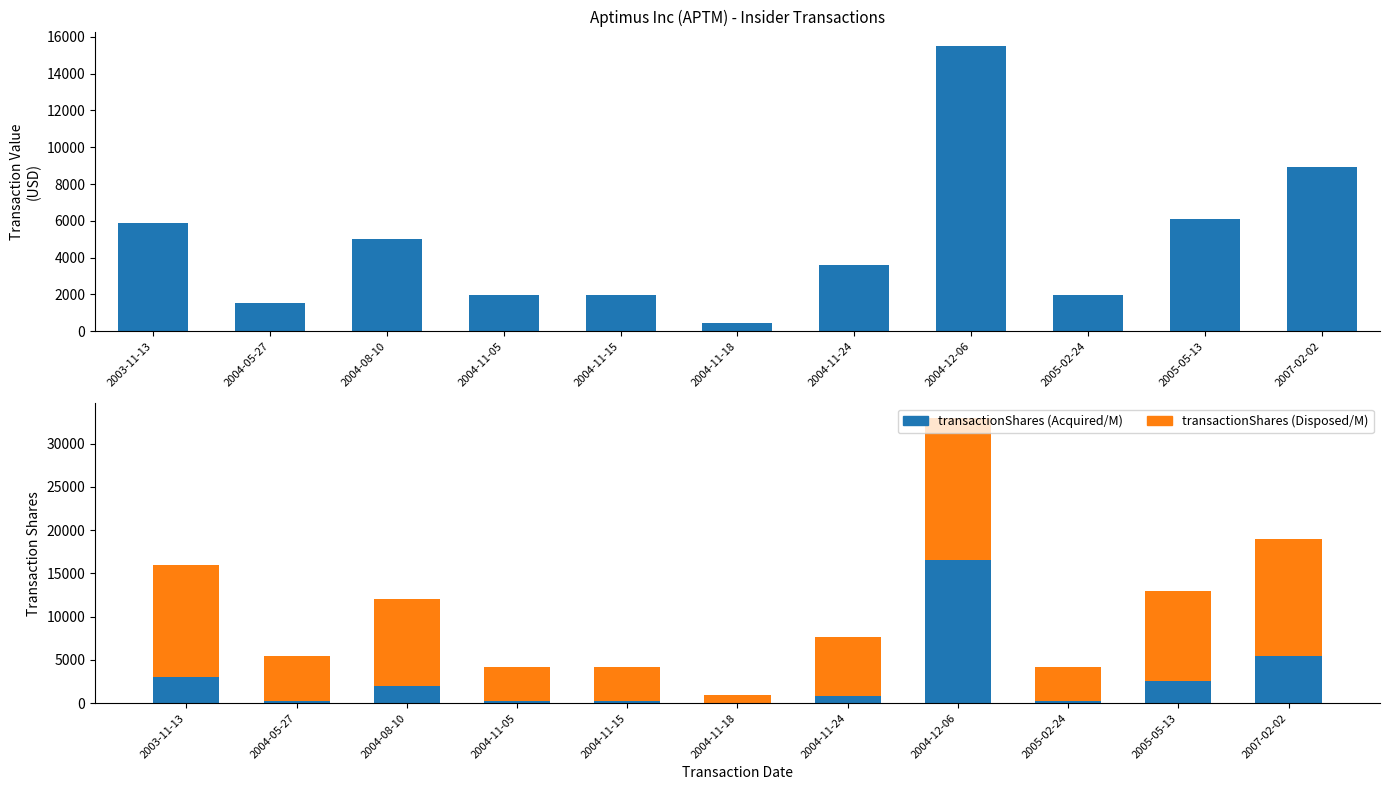

What is the difference between the transactionShares (Disposed/M) values at 2003-11-13 and 2004-08-10?

2921